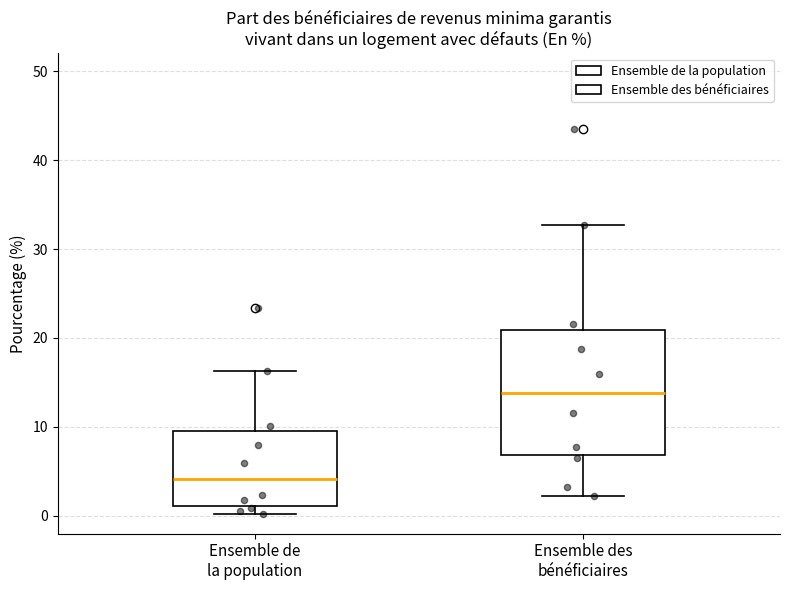

Which box has the lowest median line?

Ensemble de la population